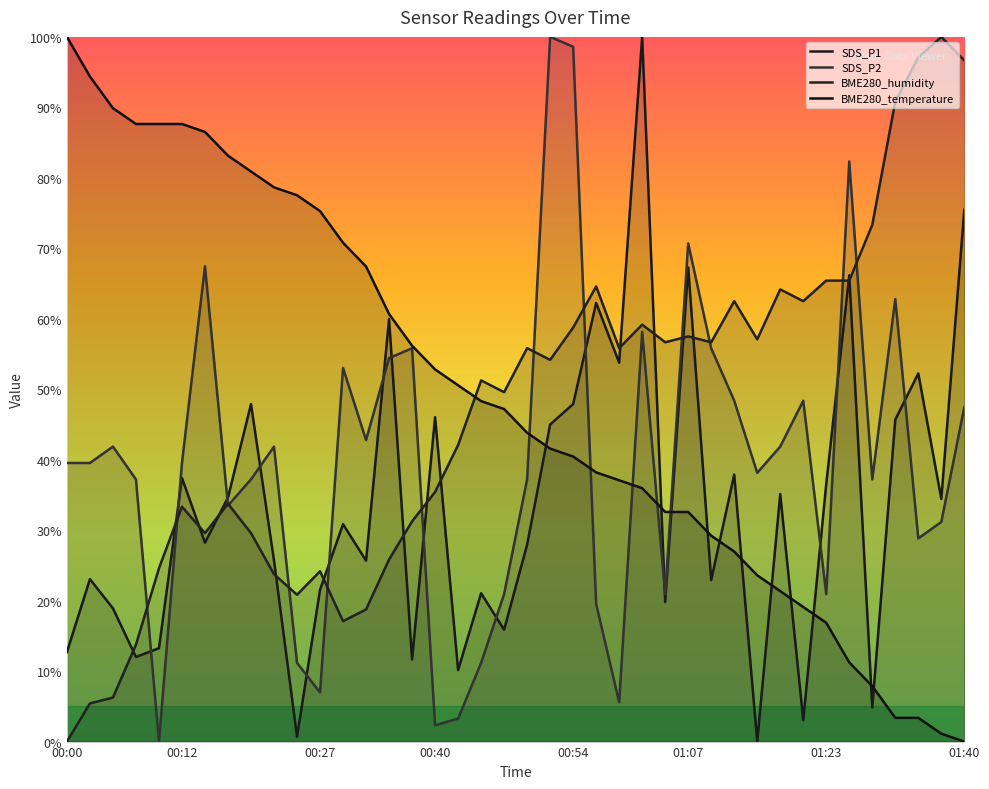

What is the label of the 20th point from the left?

00:47